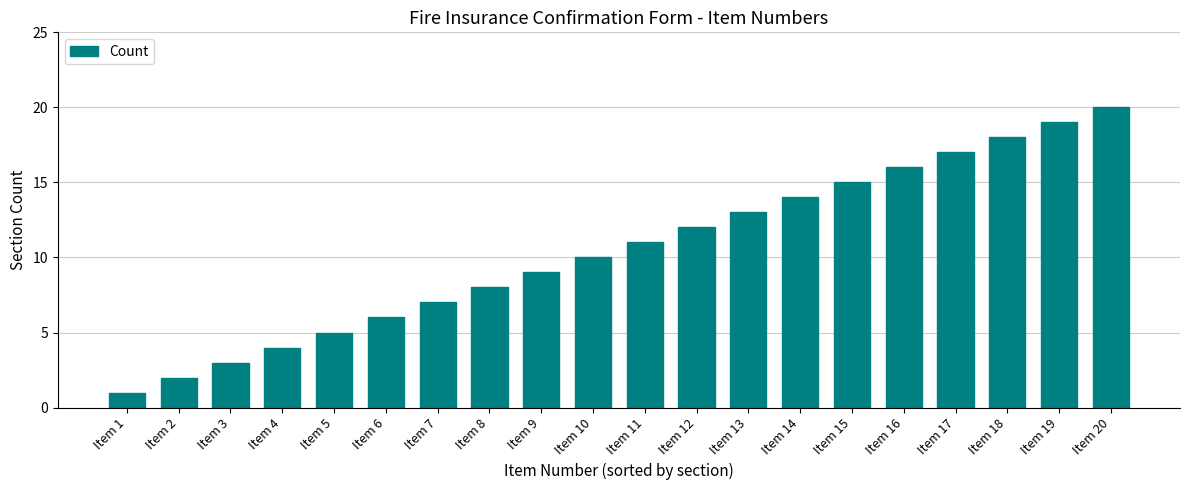

At which category does the chart reach its minimum across all series?

Item 1